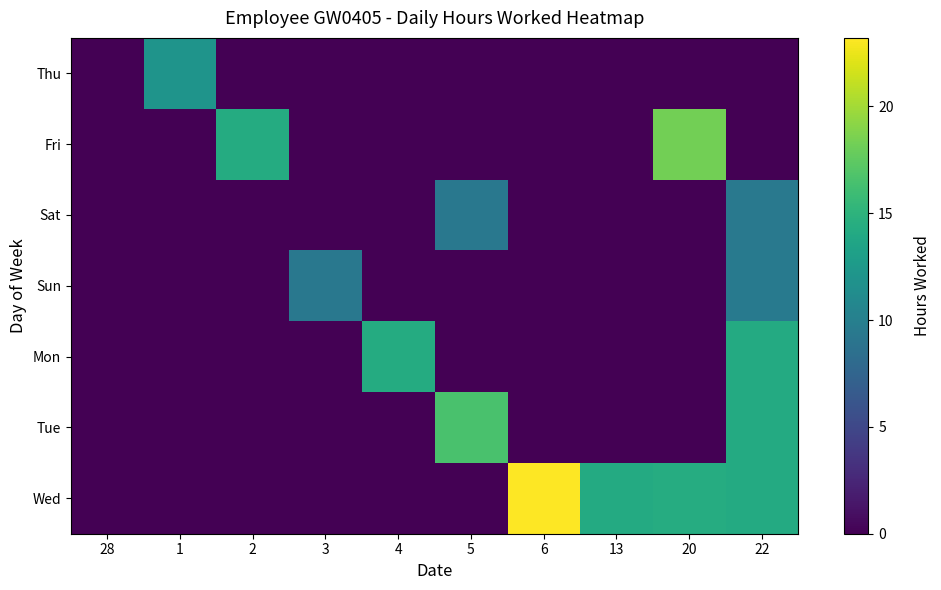

Reading left to right, extract all data points from this chart.

Thu: 28=0.0	1=12.0	2=0.0	3=0.0	4=0.0	5=0.0	6=0.0	13=0.0	20=0.0	22=0.0
Fri: 28=0.0	1=0.0	2=14.2	3=0.0	4=0.0	5=0.0	6=0.0	13=0.0	20=18.2	22=0.0
Sat: 28=0.0	1=0.0	2=0.0	3=0.0	4=0.0	5=9.3	6=0.0	13=0.0	20=0.0	22=9.4
Sun: 28=0.0	1=0.0	2=0.0	3=9.3	4=0.0	5=0.0	6=0.0	13=0.0	20=0.0	22=9.5
Mon: 28=0.0	1=0.0	2=0.0	3=0.0	4=14.3	5=0.0	6=0.0	13=0.0	20=0.0	22=14.2
Tue: 28=0.0	1=0.0	2=0.0	3=0.0	4=0.0	5=16.6	6=0.0	13=0.0	20=0.0	22=14.2
Wed: 28=0.0	1=0.0	2=0.0	3=0.0	4=0.0	5=0.0	6=23.2	13=14.2	20=14.3	22=14.2